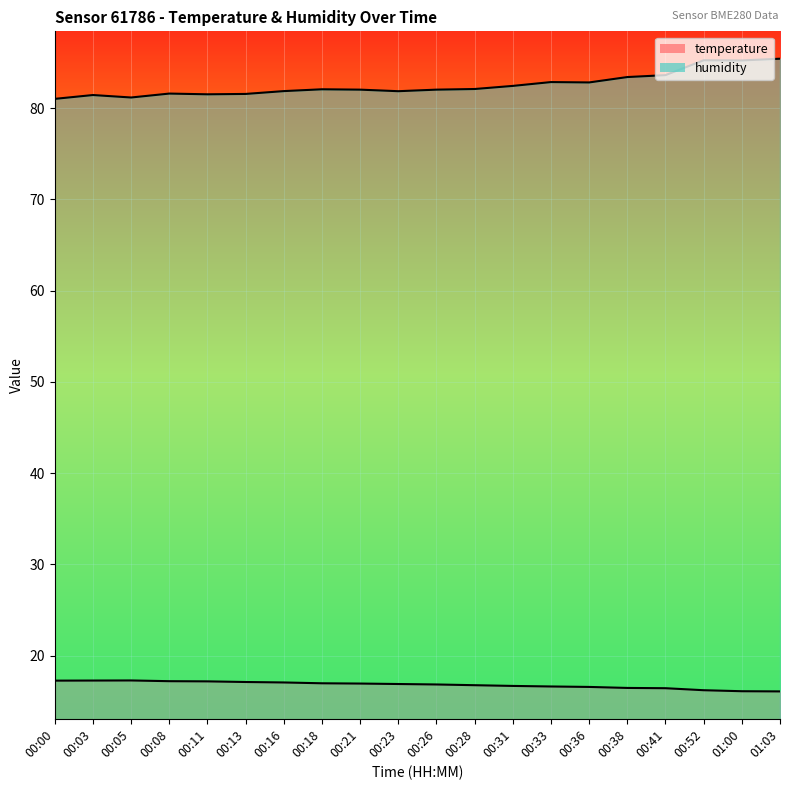

The value of temperature at 00:03 is 5.1. True or false?

False